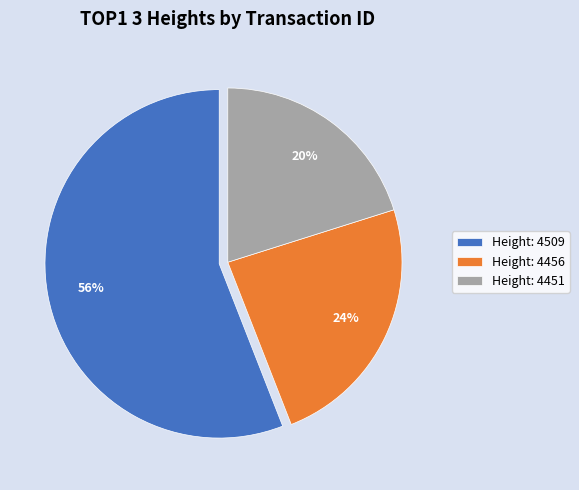

To the nearest percent, what is the difference between the Height: 4509 and Height: 4451 slice percentages?

36%